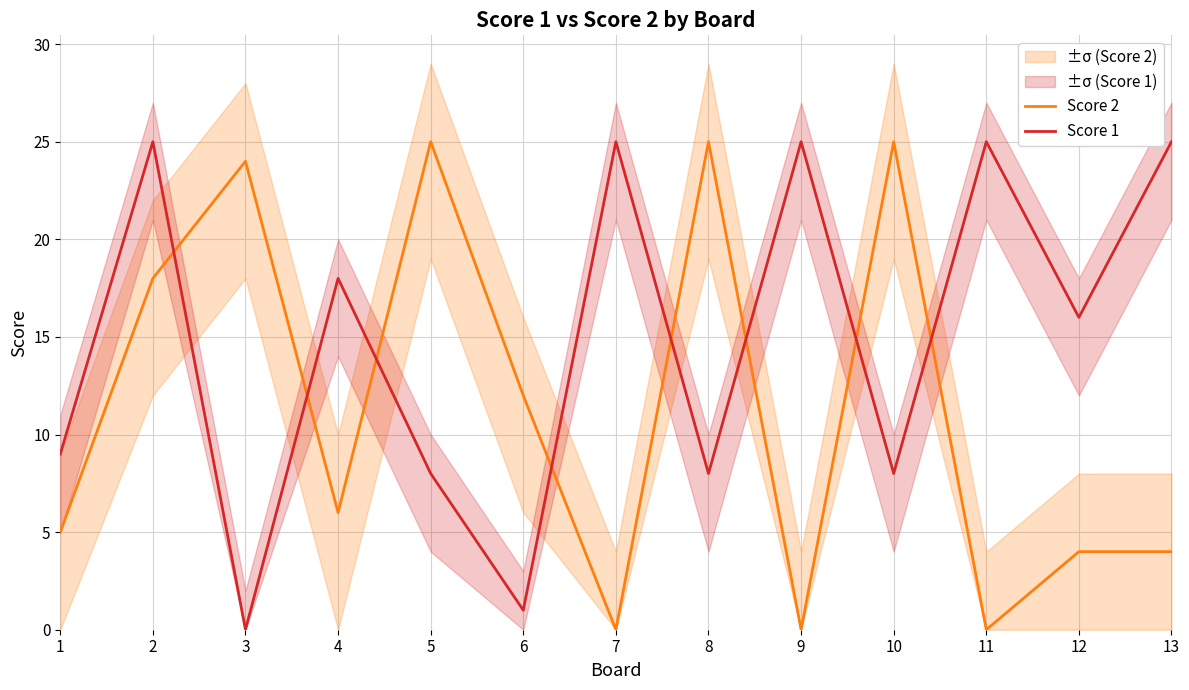

At which label does Score 1 first exceed 16?

2